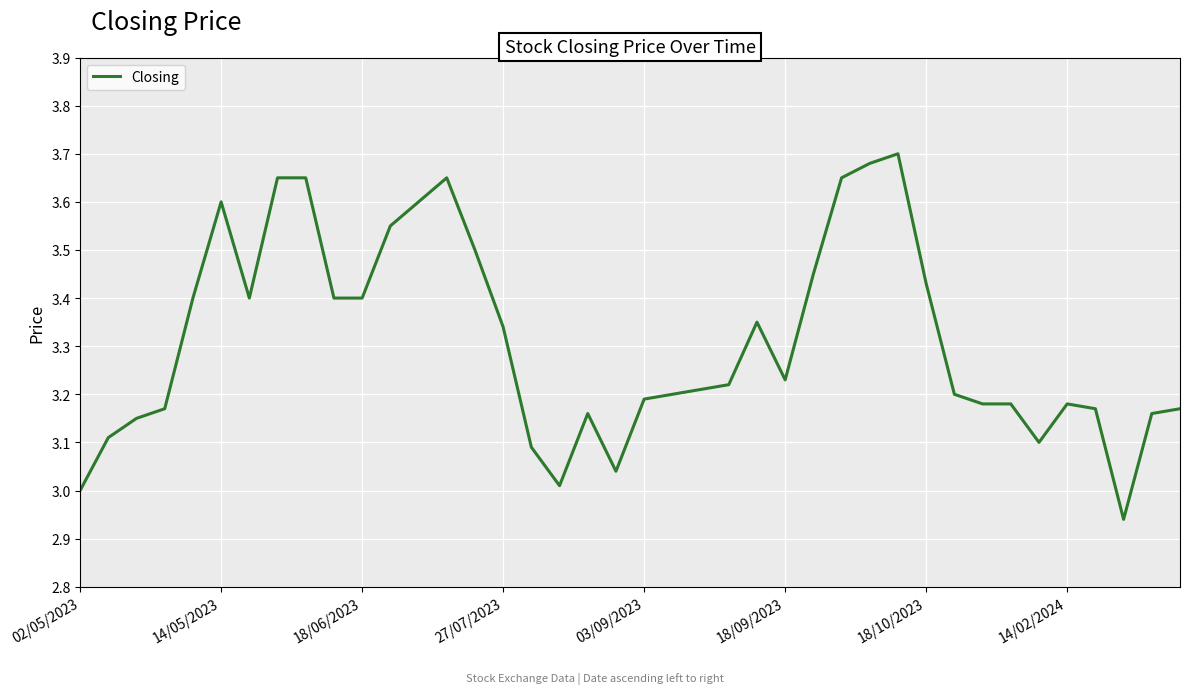

What is the difference between the maximum and minimum values?

0.8